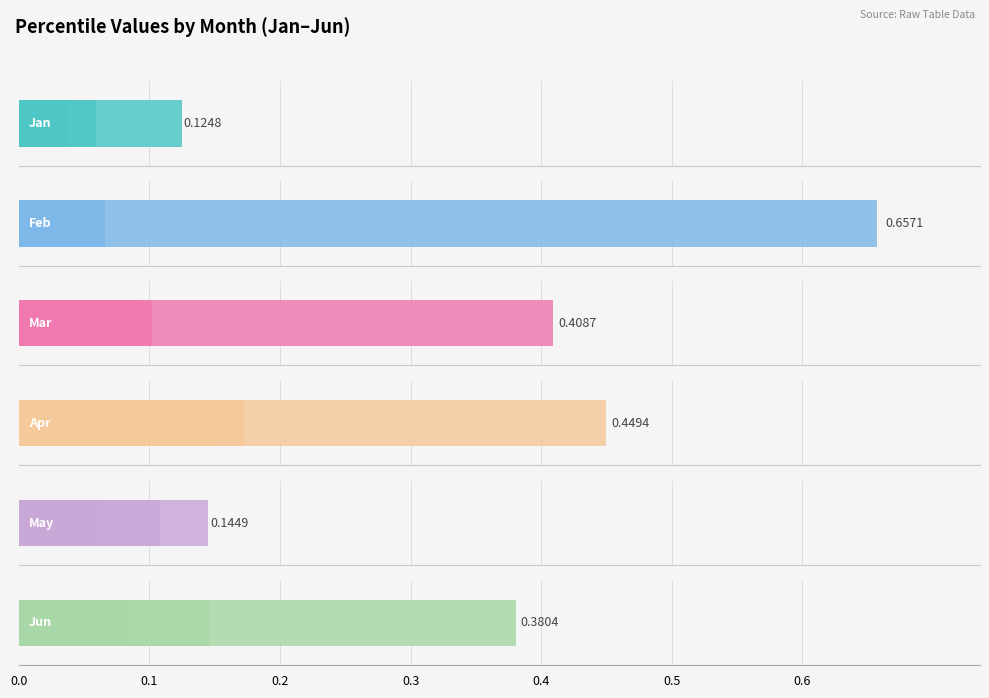

Is it true that Mar equals 0.0 at 0.1?

False